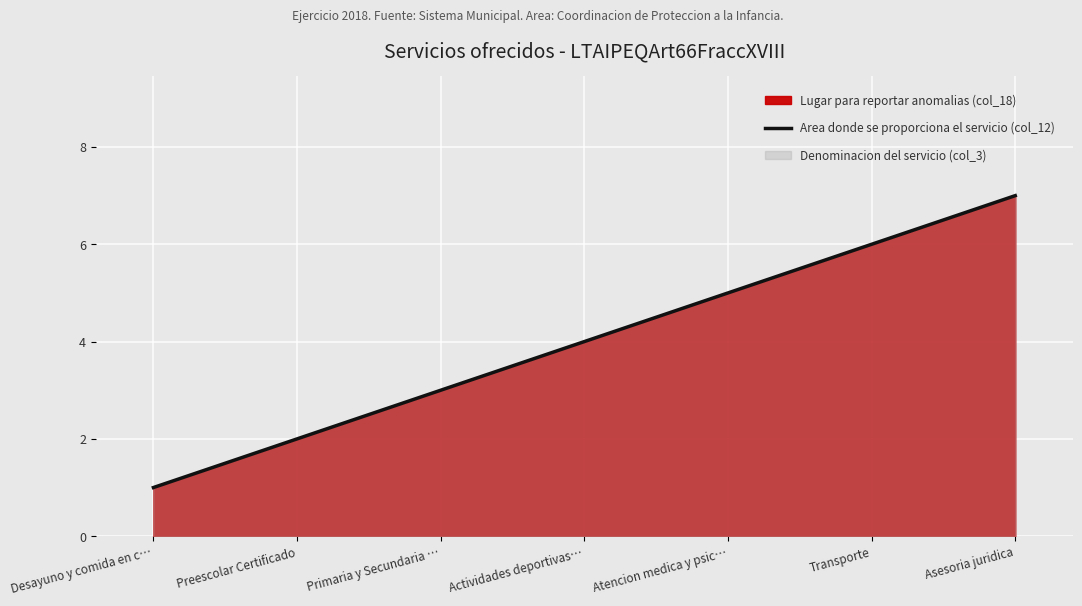

True or false: the data shows 5 at Atencion medica y psic….

True